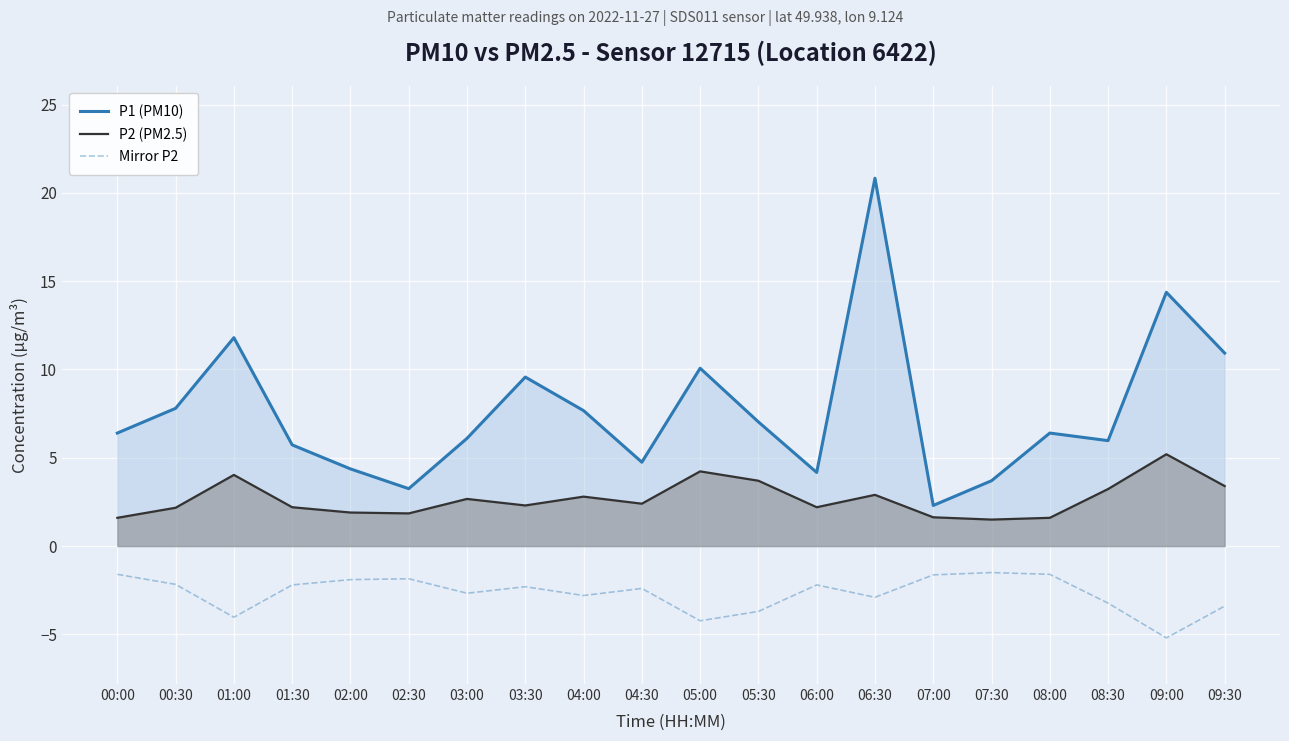

Where is P1 (PM10) nearest to the value 11?

09:30